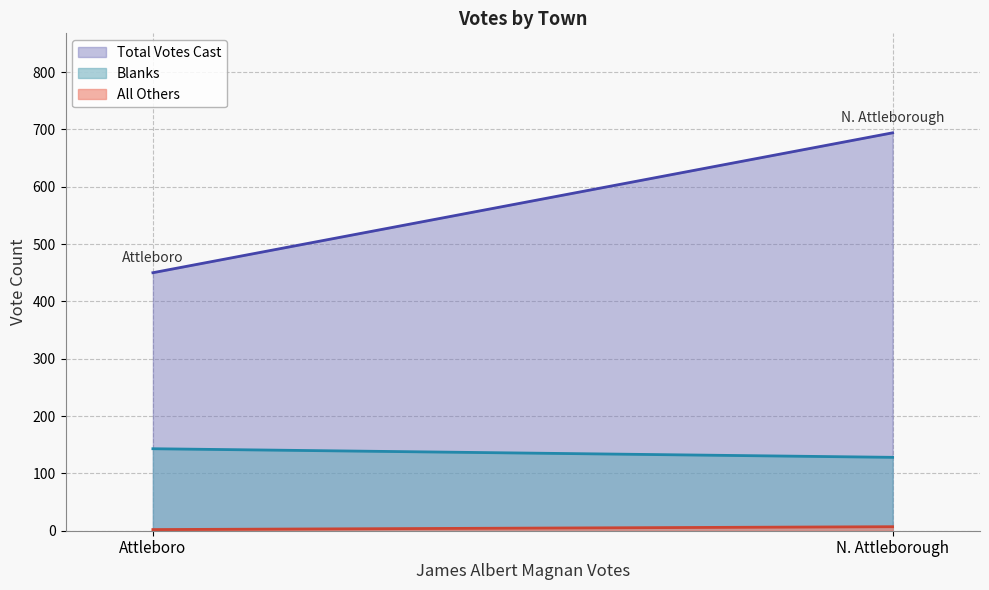

What is the average value of the Blanks series?

136